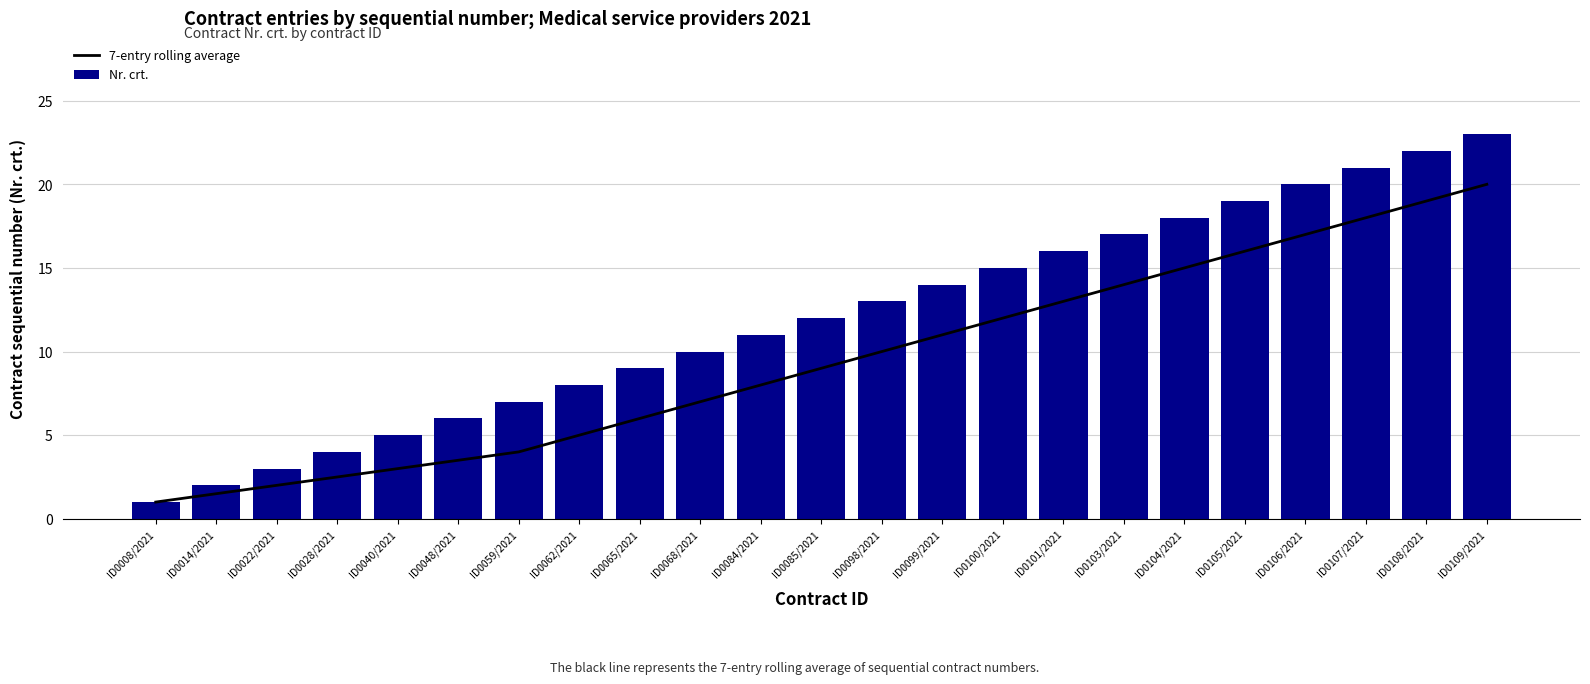

What position from the left is ID0048/2021?

6